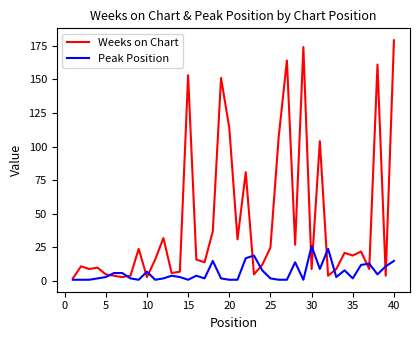

What is the sum of all Weeks on Chart values?

1788